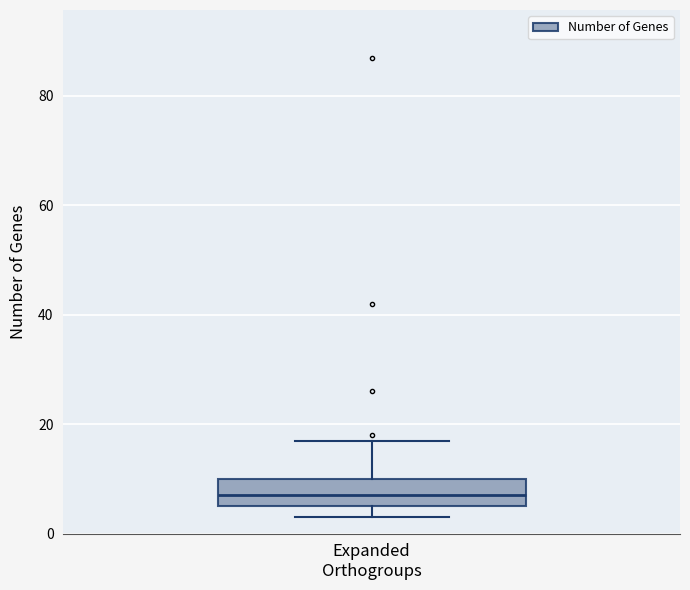

Where does the median line of the box for Expanded Orthogroups sit on the y-axis? The values are not printed on the chart, so give them approximately, as read against the axis.

8